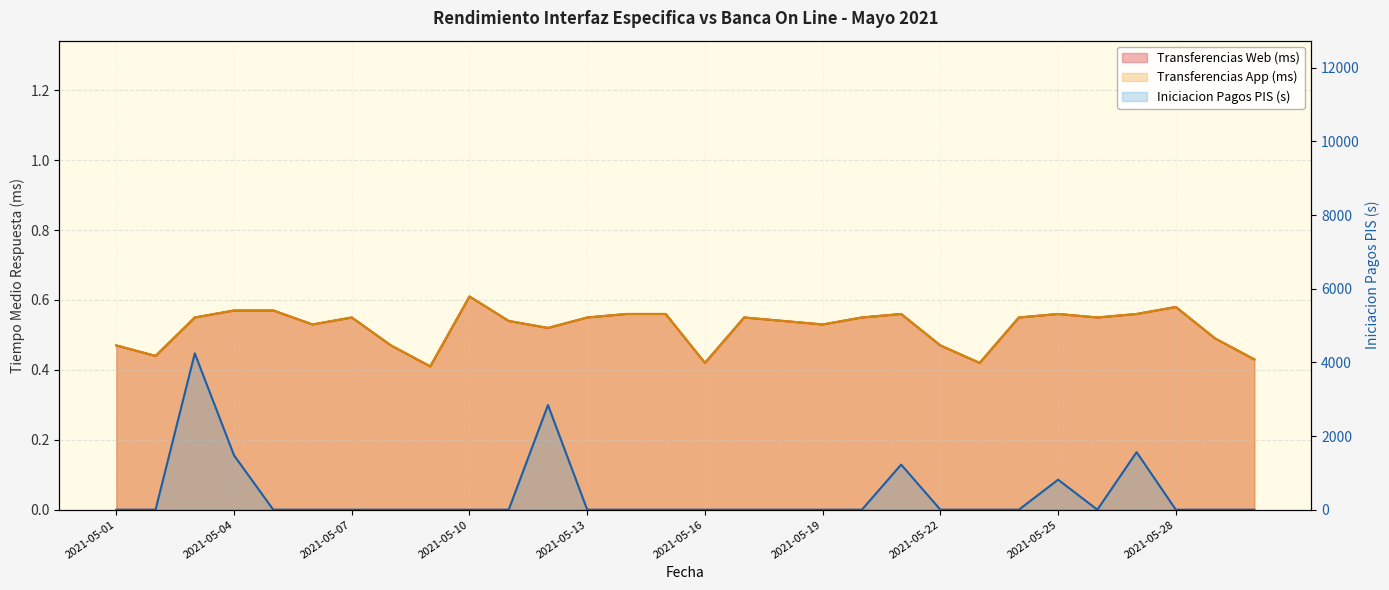

At which label is Transferencias Web (ms) closest to 0?

2021-05-09